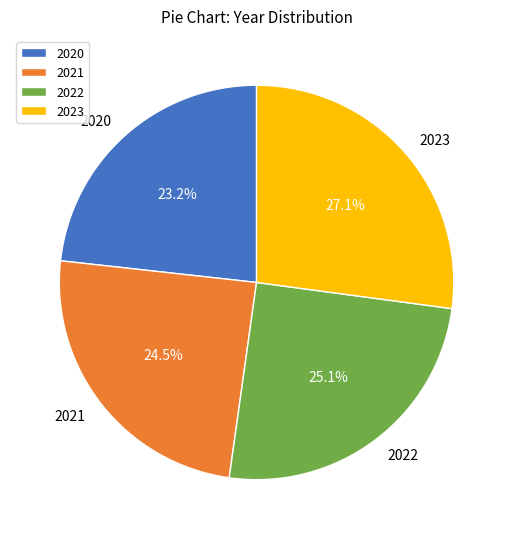

What is the largest slice in the pie chart?

2023